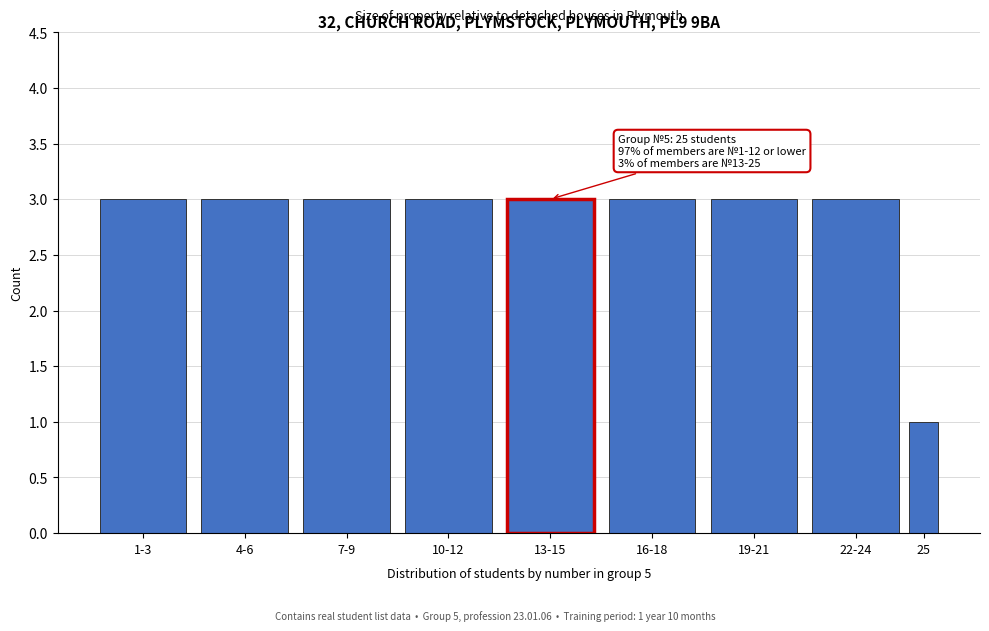

Reading right to left, list all the values displayed in this chart.

25=1	22-24=3	19-21=3	16-18=3	13-15=3	10-12=3	7-9=3	4-6=3	1-3=3